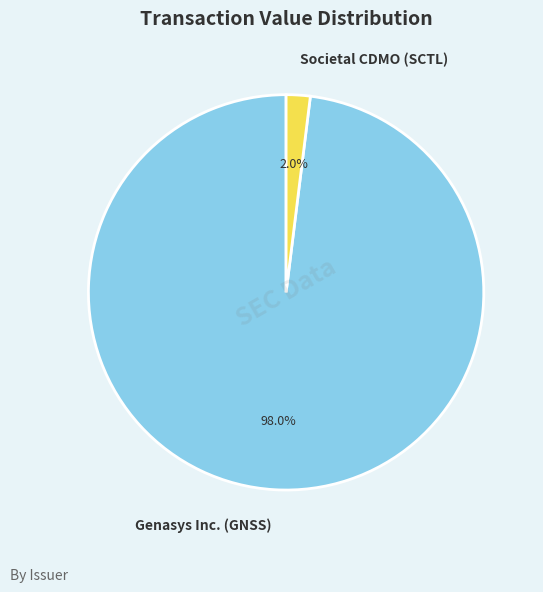

Does any single category account for the majority?

Yes